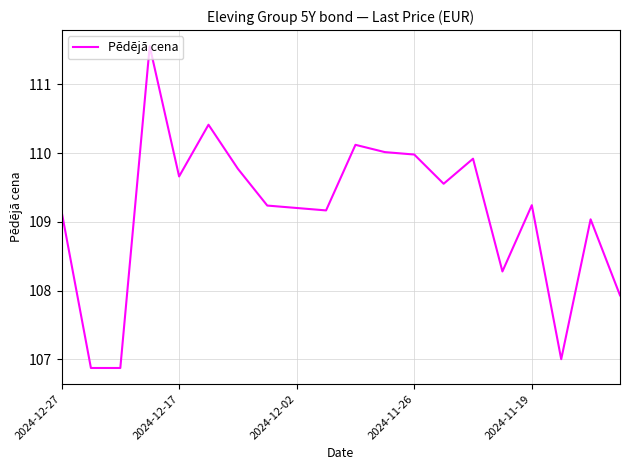

What is the maximum value shown in the chart?

111.6